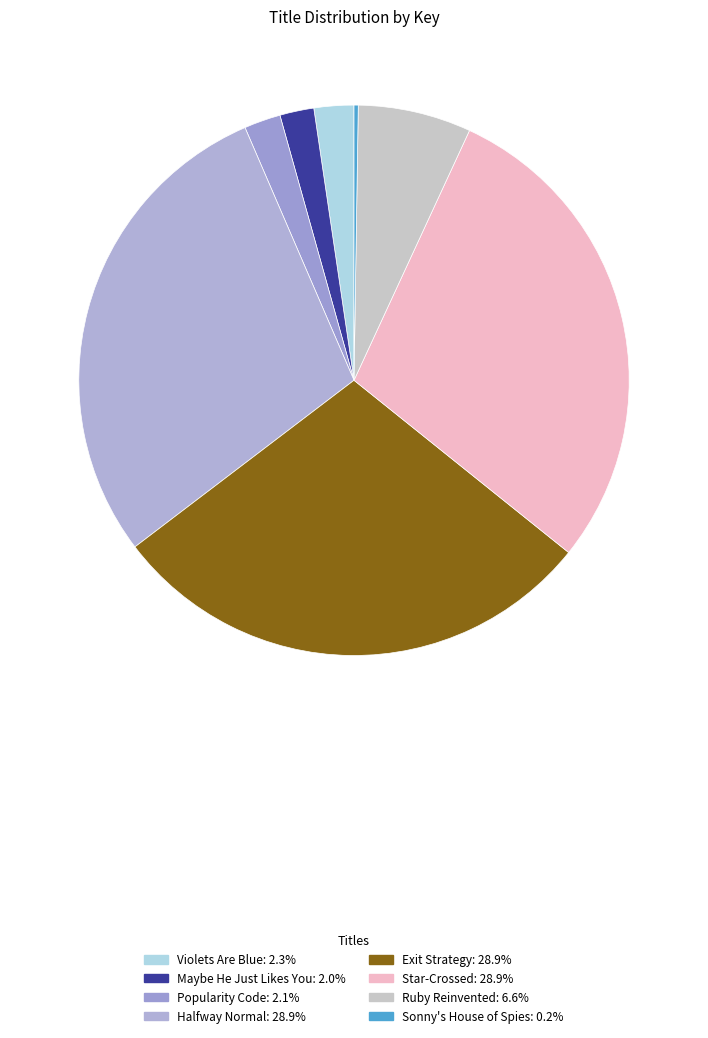

Does Maybe He Just Likes You represent more than half of the total?

No